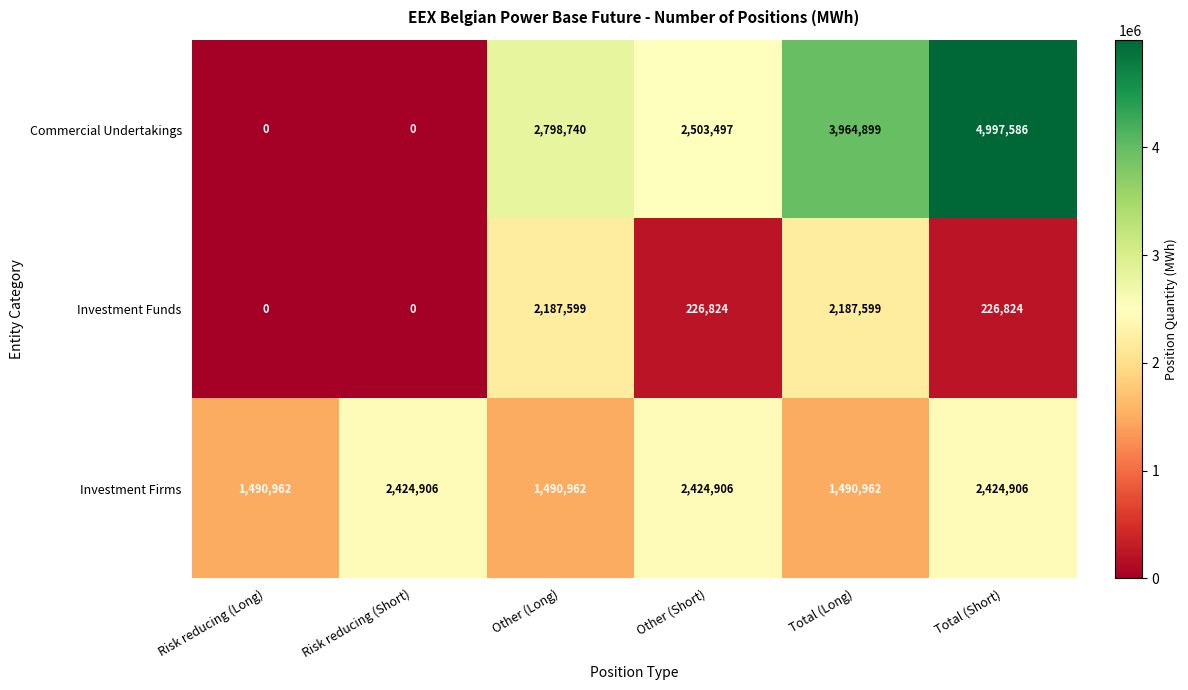

Which series has the widest spread of values?

Commercial Undertakings